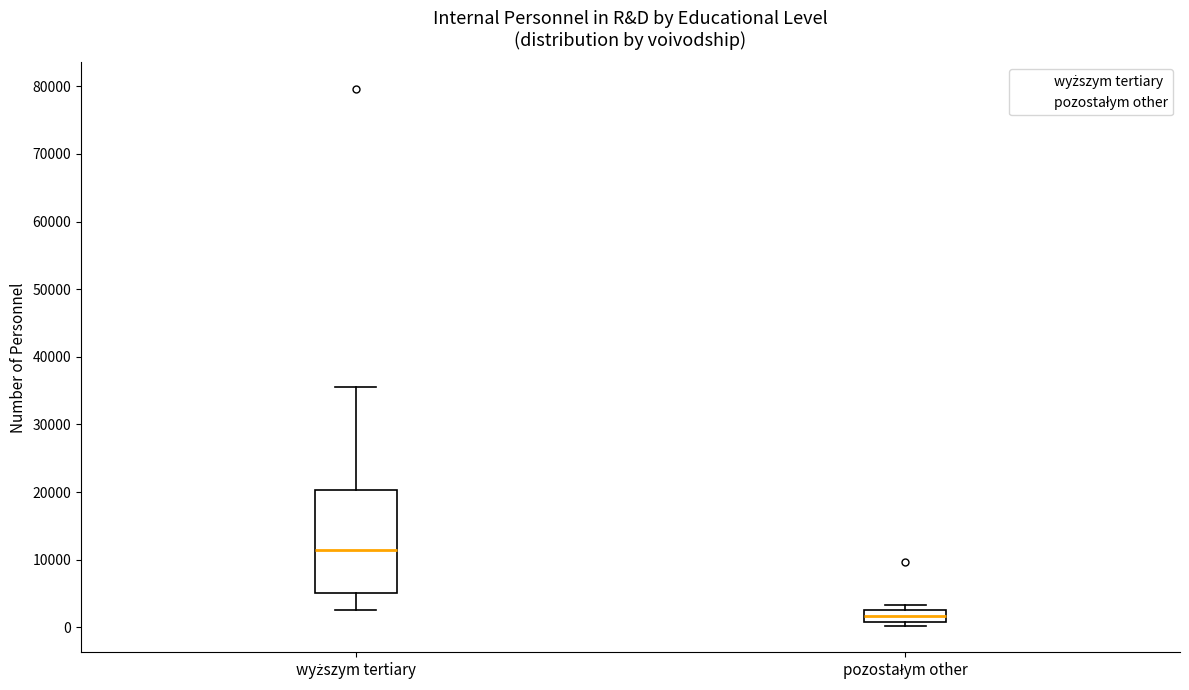

Where does the median line of the box for pozostałym other sit on the y-axis? The values are not printed on the chart, so give them approximately, as read against the axis.

2000